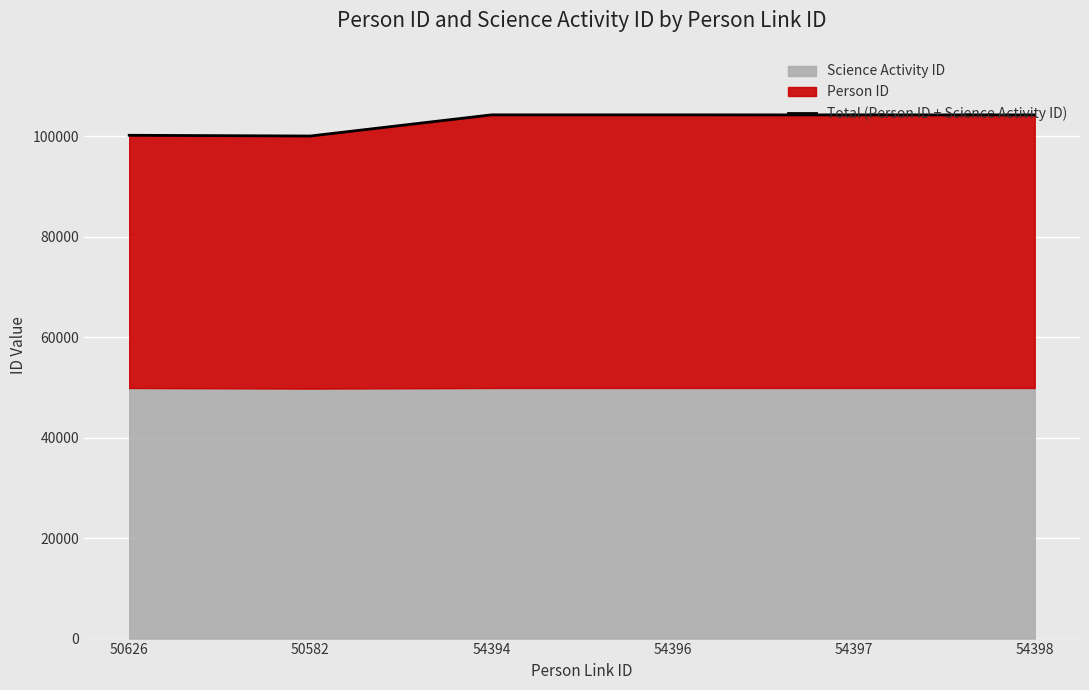

What position from the left is 50582?

2